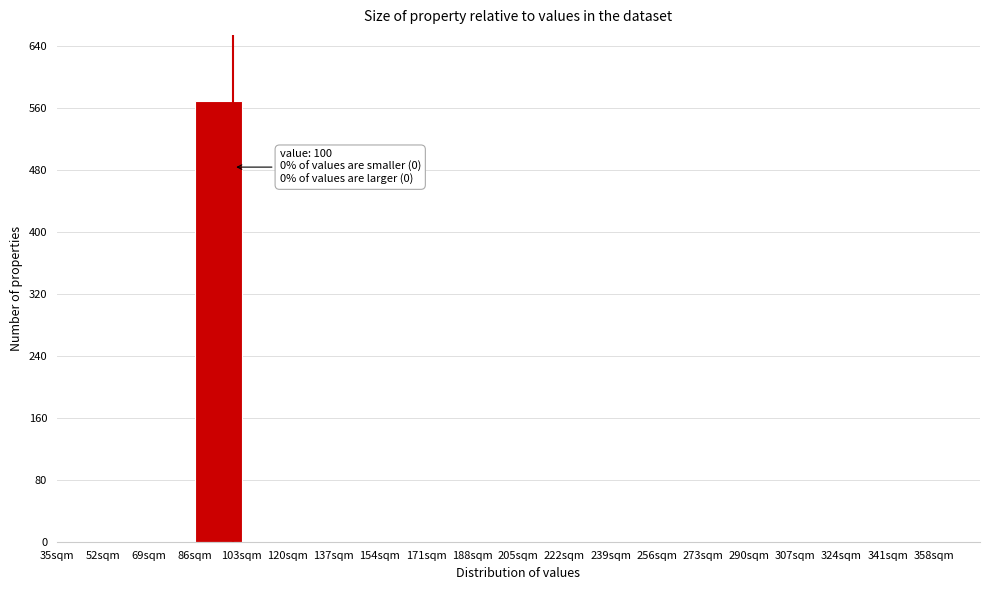

Over which range of the x-axis is the bar tallest?

86 to 103